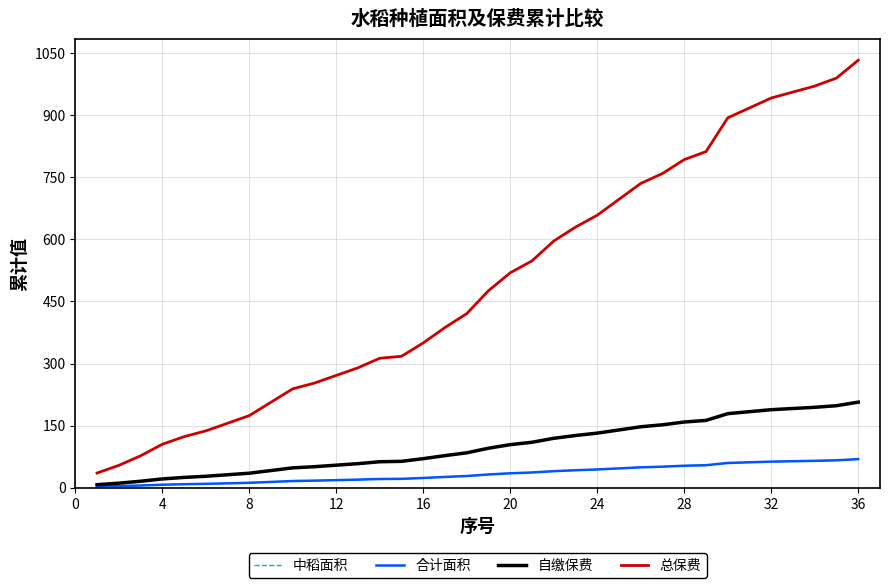

Is this an area chart (filled region under the line)?

No